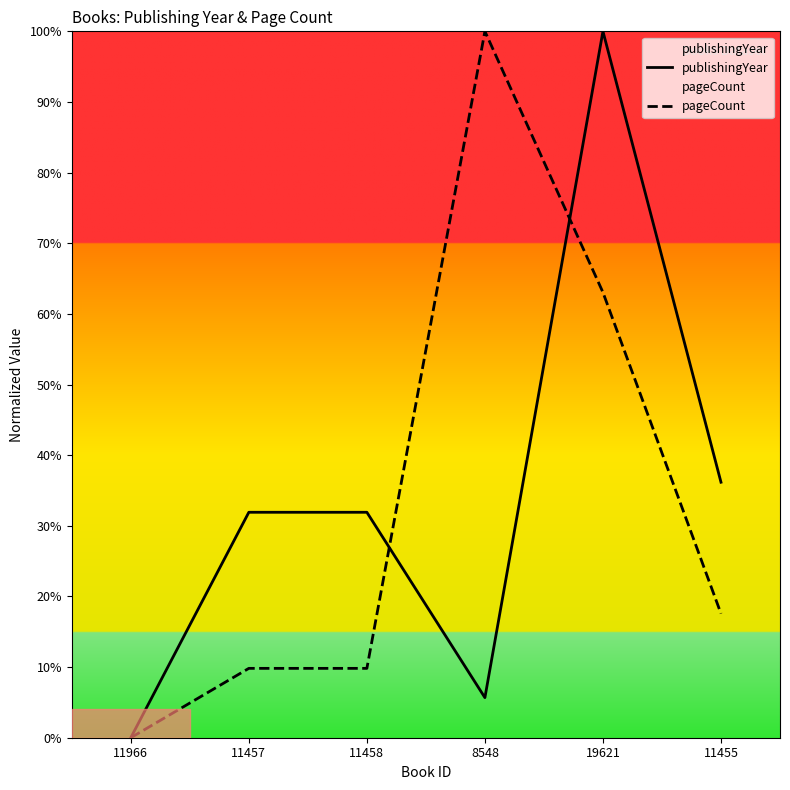

What are all the series names shown in the legend?

publishingYear, pageCount